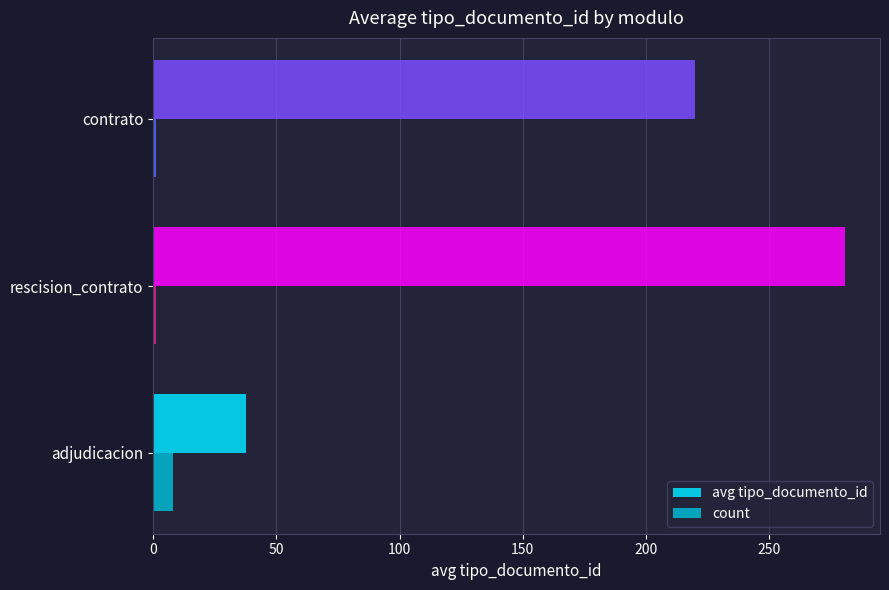

Which series has the widest spread of values?

avg tipo_documento_id